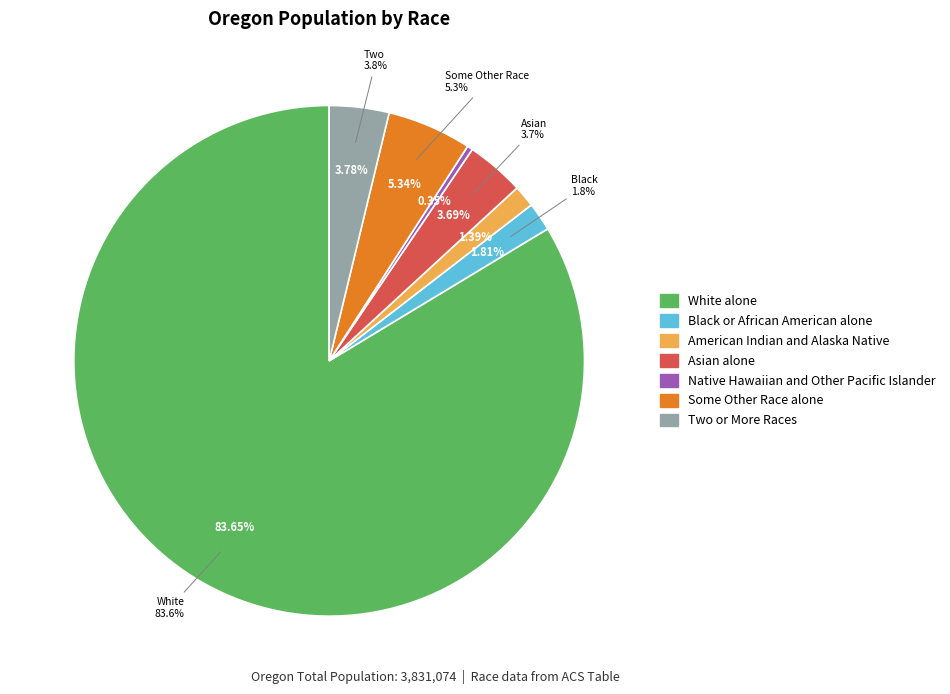

The Asian alone slice represents 4% of the pie. True or false?

True